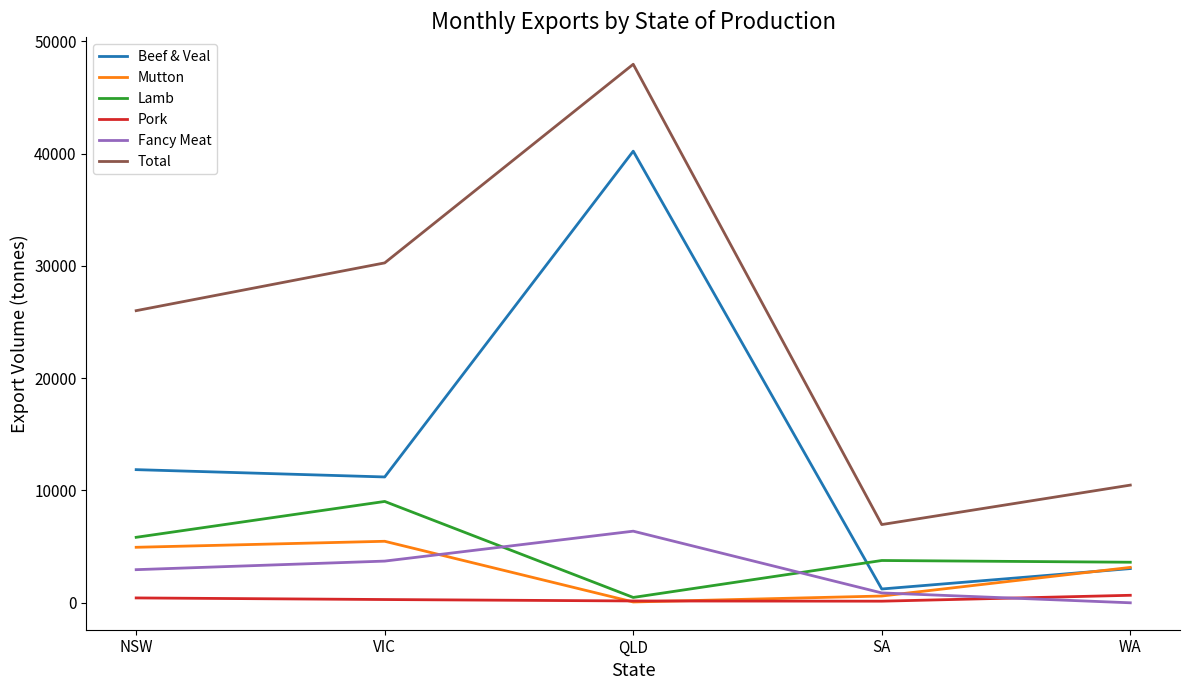

What position from the left is SA?

4